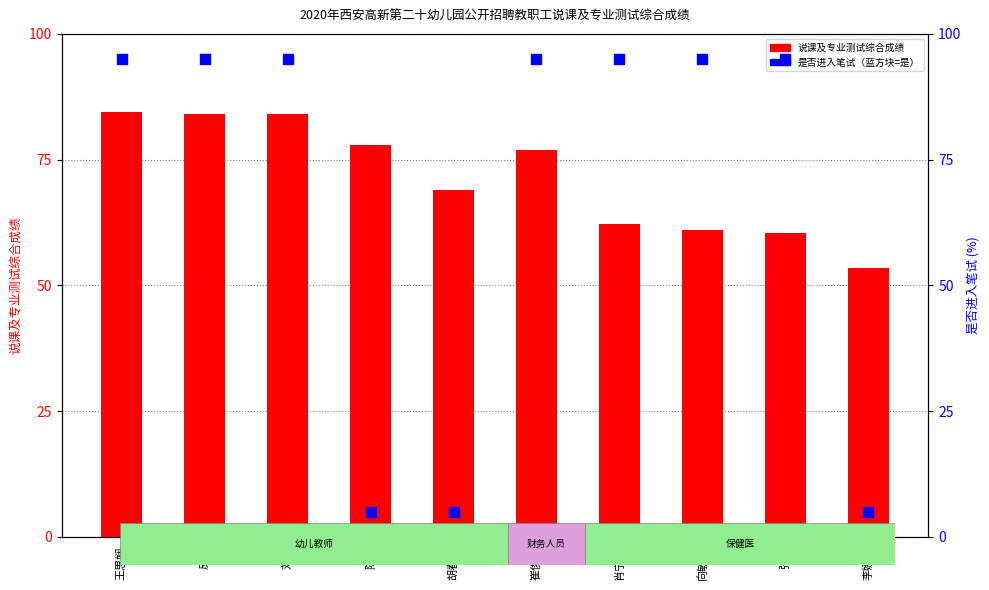

At how many categories does at least one series exceed 17?

10